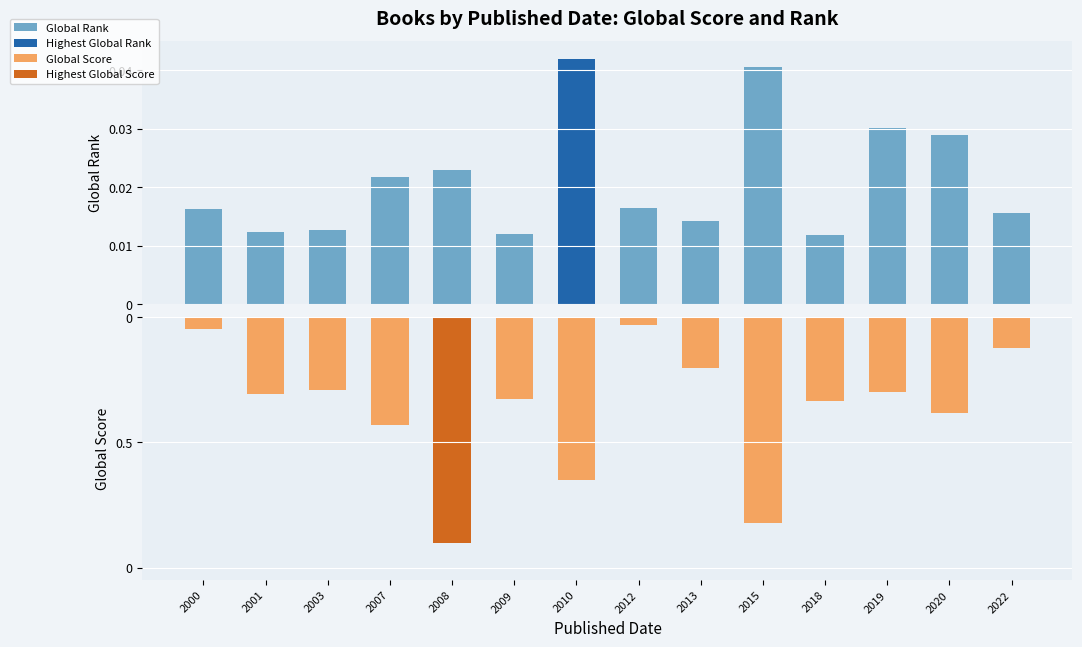

What is the spread (max minus min) of values at 2020?

0.4